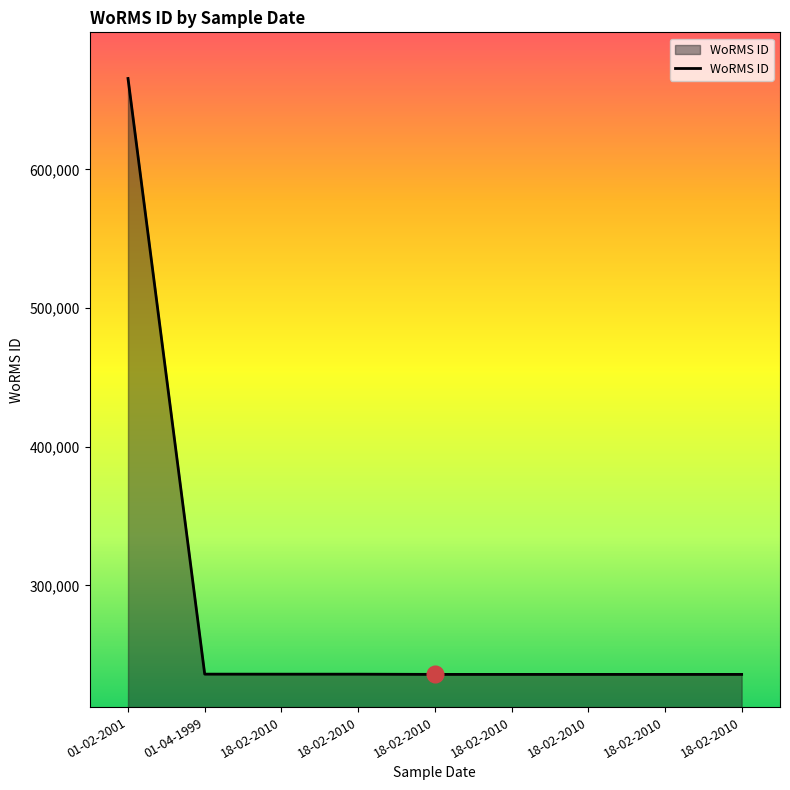

Rank the categories by value from lowest to highest.

18-02-2010, 18-02-2010, 18-02-2010, 18-02-2010, 18-02-2010, 18-02-2010, 18-02-2010, 01-04-1999, 01-02-2001